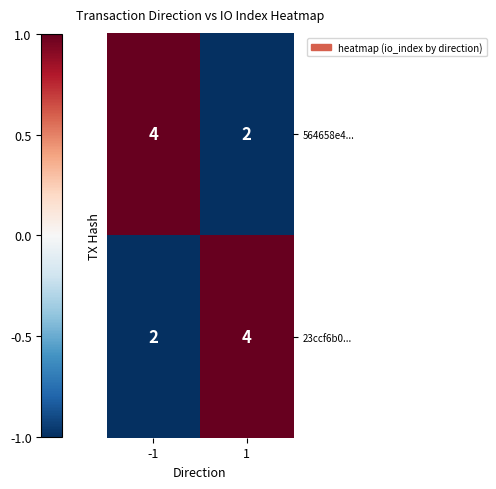

What is the greatest value displayed?

4